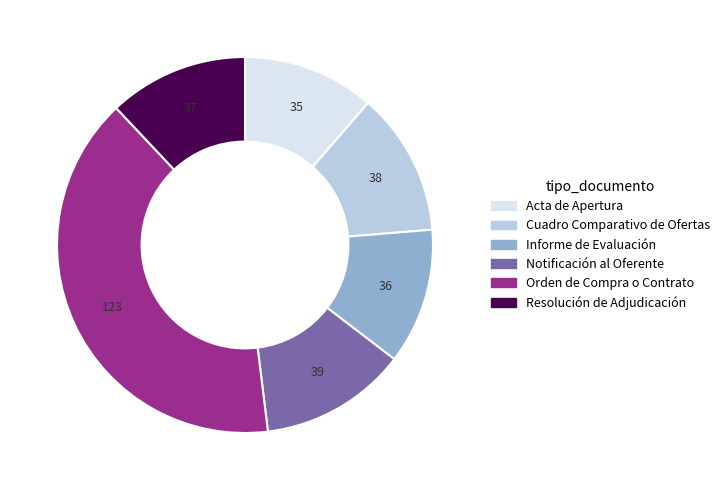

Count the number of slices in the pie.

6